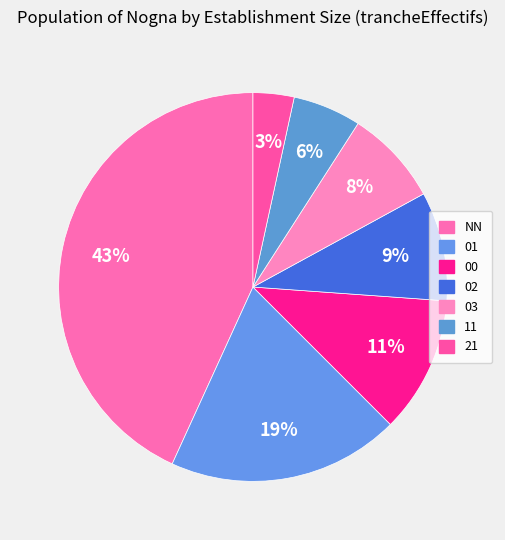

What percentage is NOT represented by 11?

94.3%